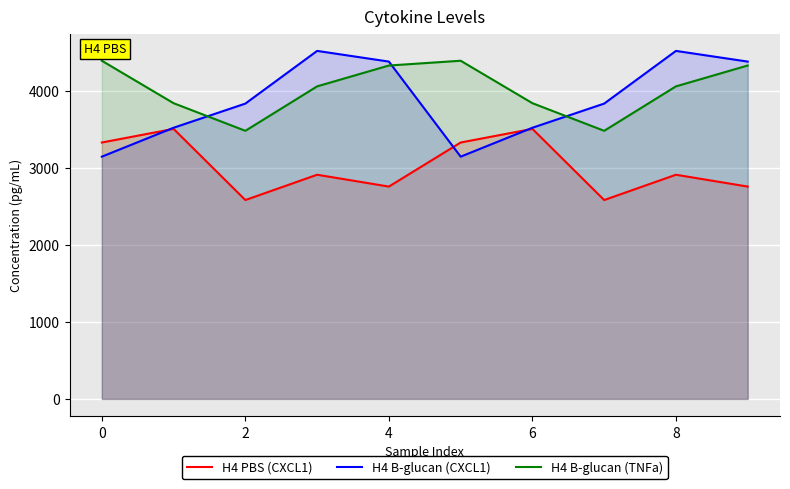

What is the approximate value of H4 B-glucan (TNFa) at 6, to the nearest 50?

3850